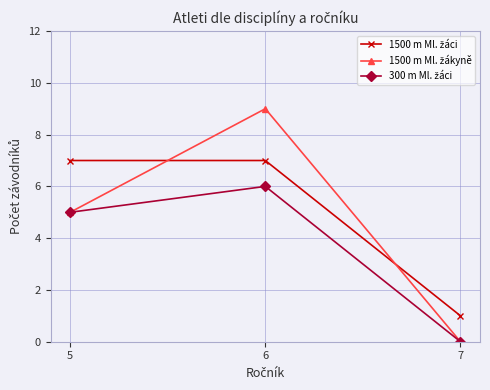

At which category is the sum across all series the highest?

6